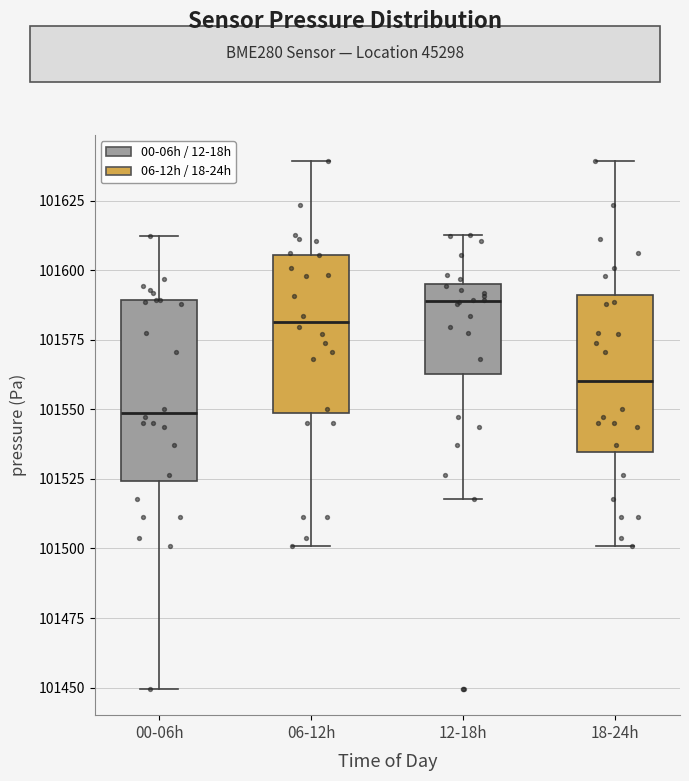

Comparing the boxes themselves (not the whiskers), which one is the tallest?

00-06h